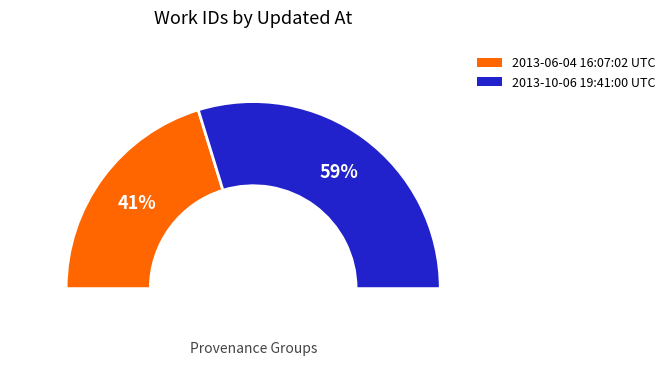

What is the largest slice in the pie chart?

2013-10-06 19:41:00 UTC